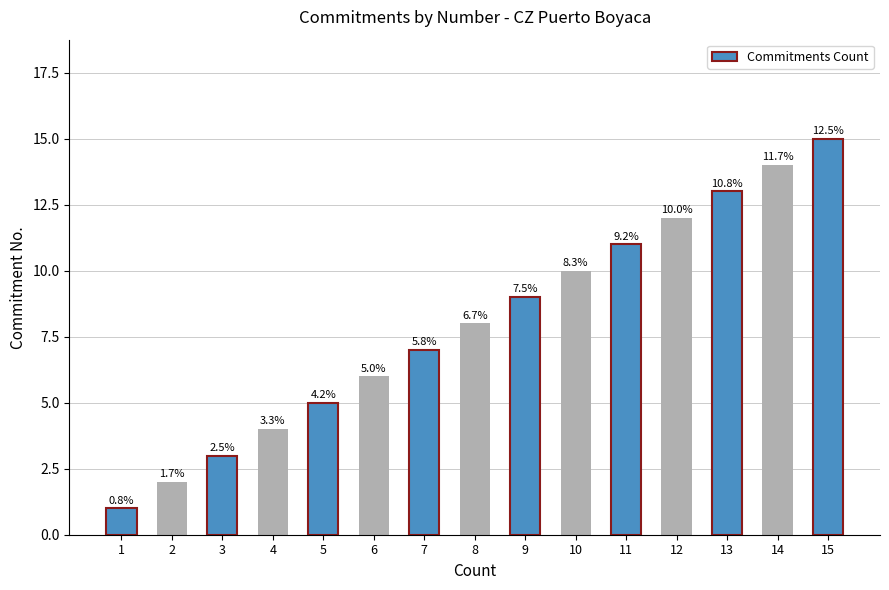

How many bars are there in total?

15